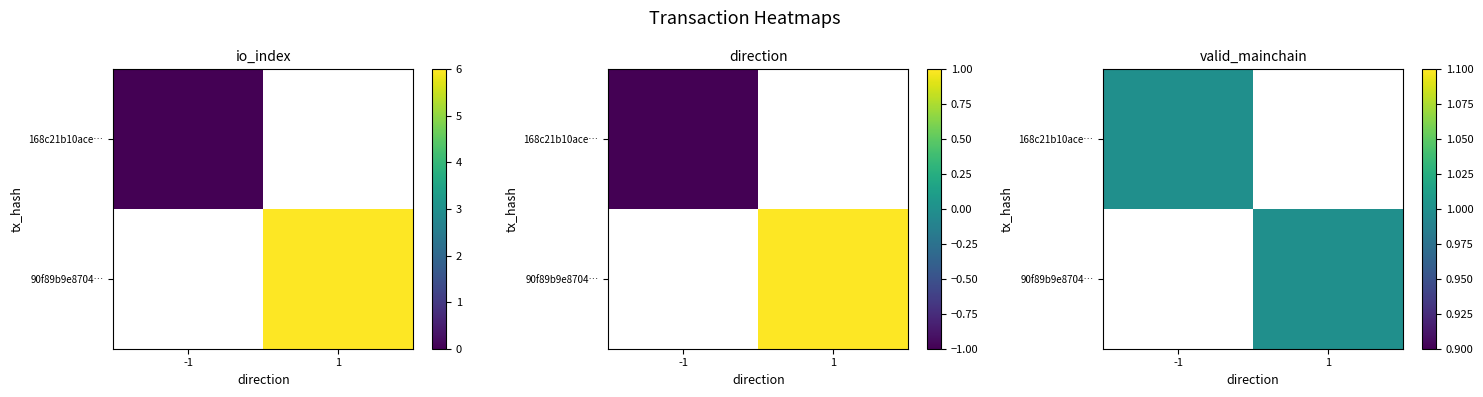

What is the sum of the 168c21b10ace26eb615f633c3325ea59cf901e9 values at io_index and direction?

-1